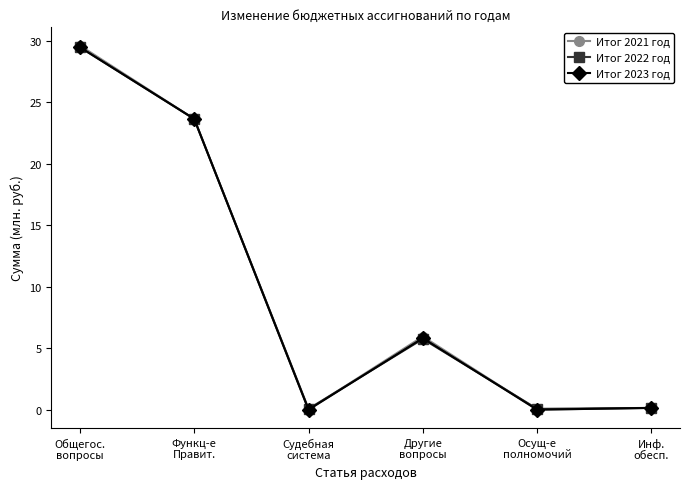

Read the Итог 2022 год value at Функц-е
Правит..

23.6